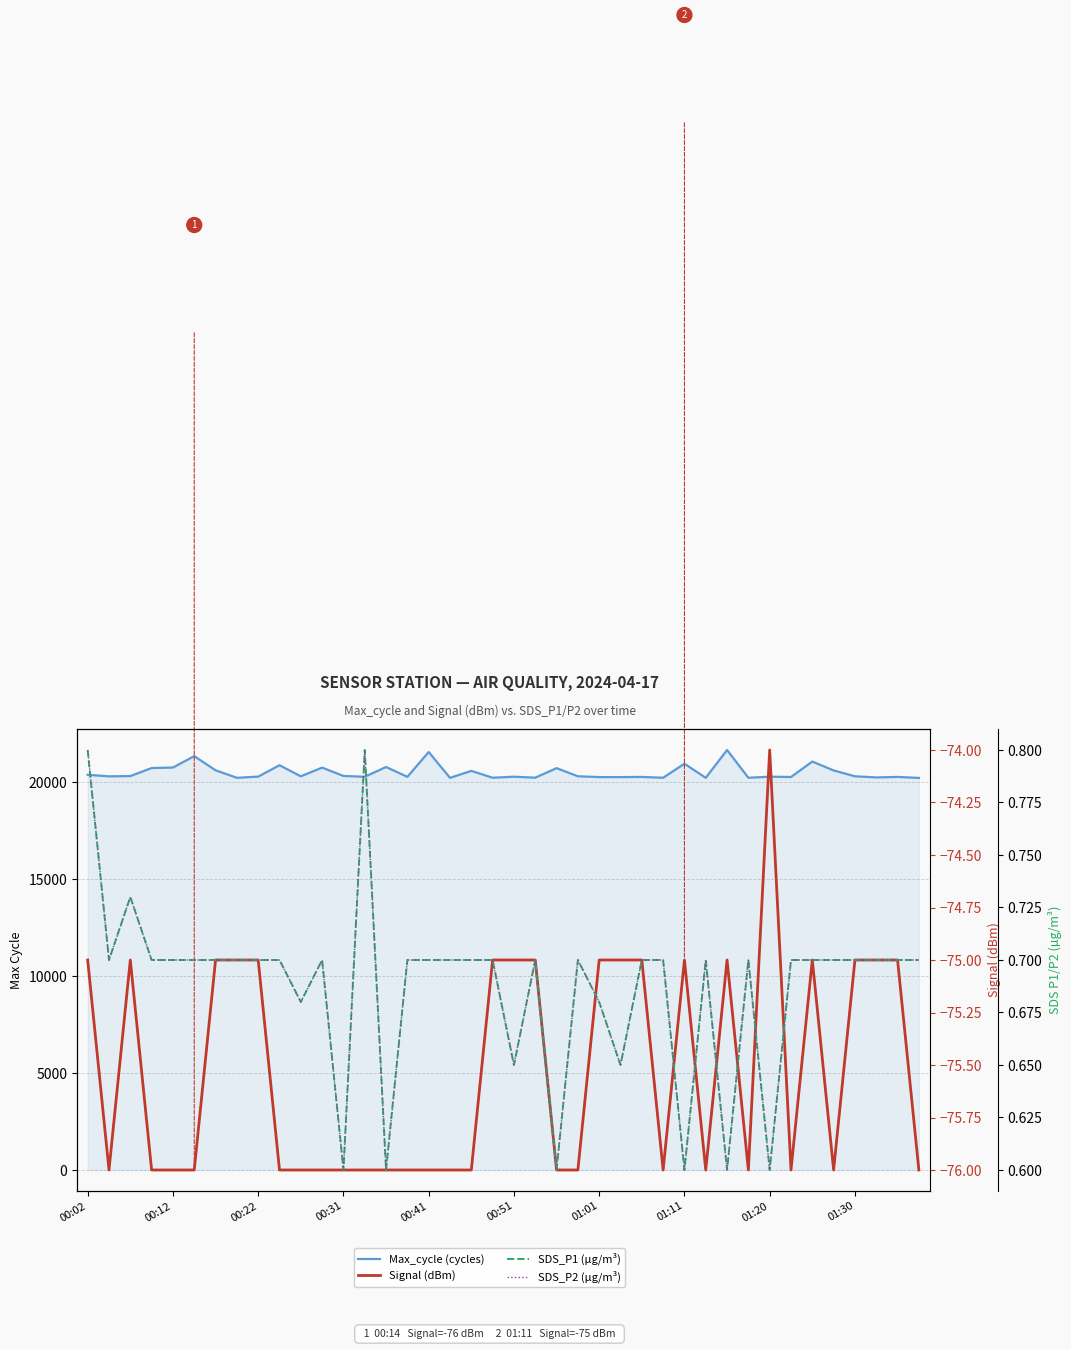

True or false: SDS_P2 (µg/m³) and SDS_P1 (µg/m³) cross at least once.

False